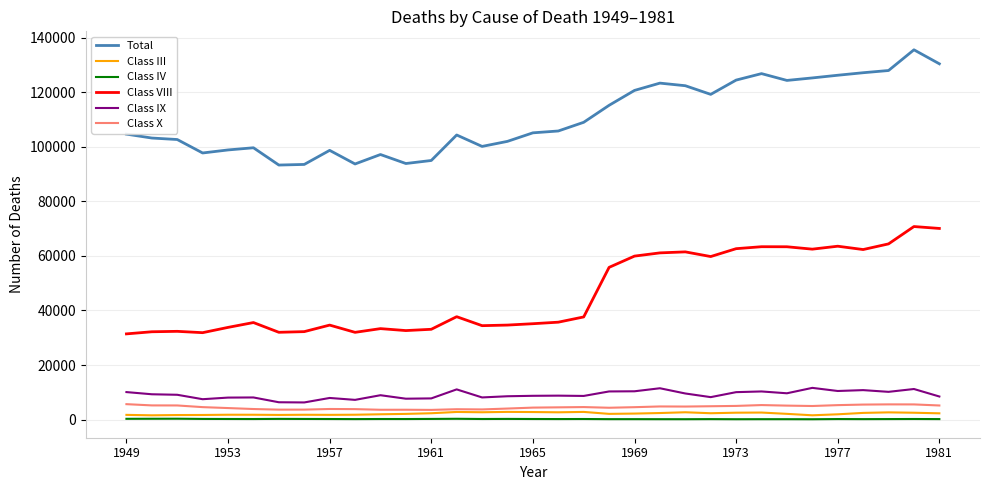

What is the lowest value of the Class VIII series?

31426